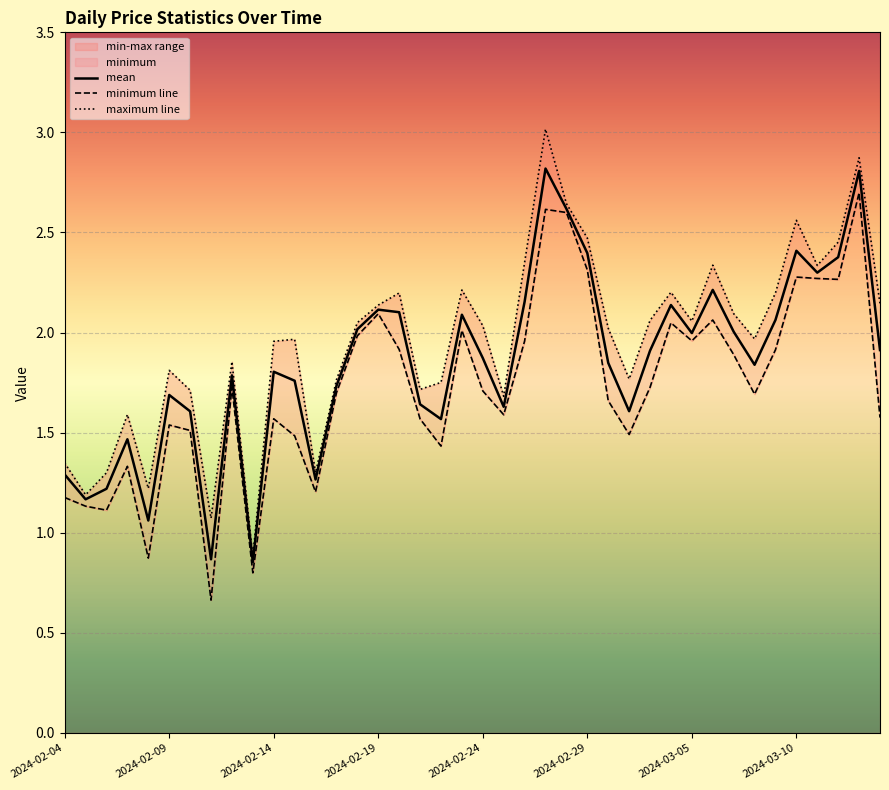

Which series has the largest total across all categories?

maximum